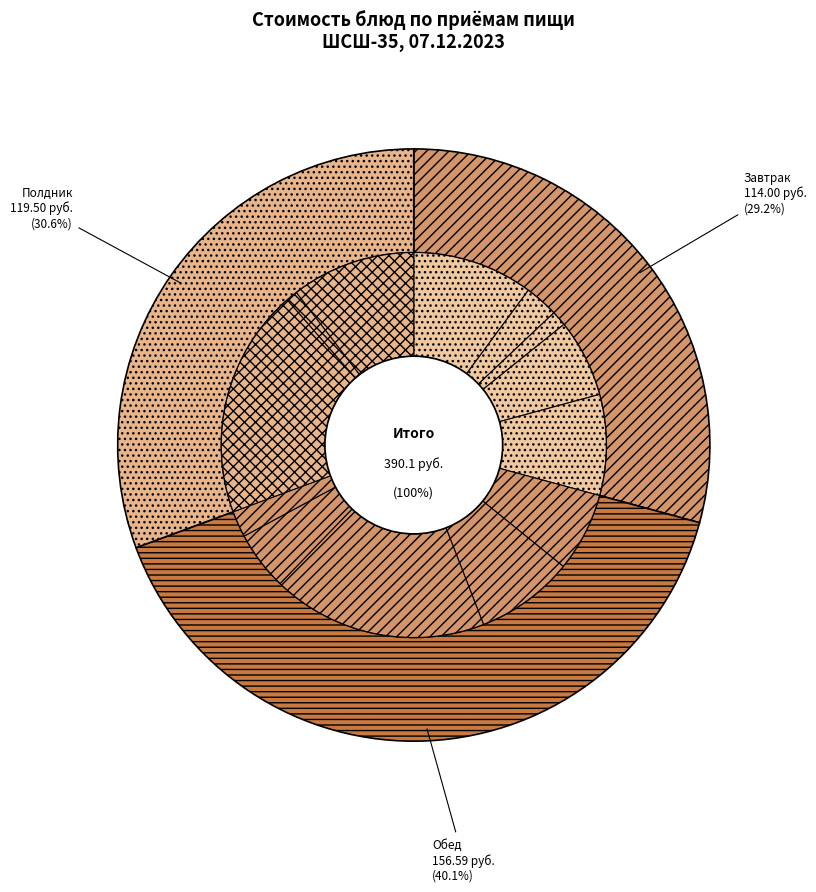

The Обед (гарнир) slice represents 5% of the pie. True or false?

True